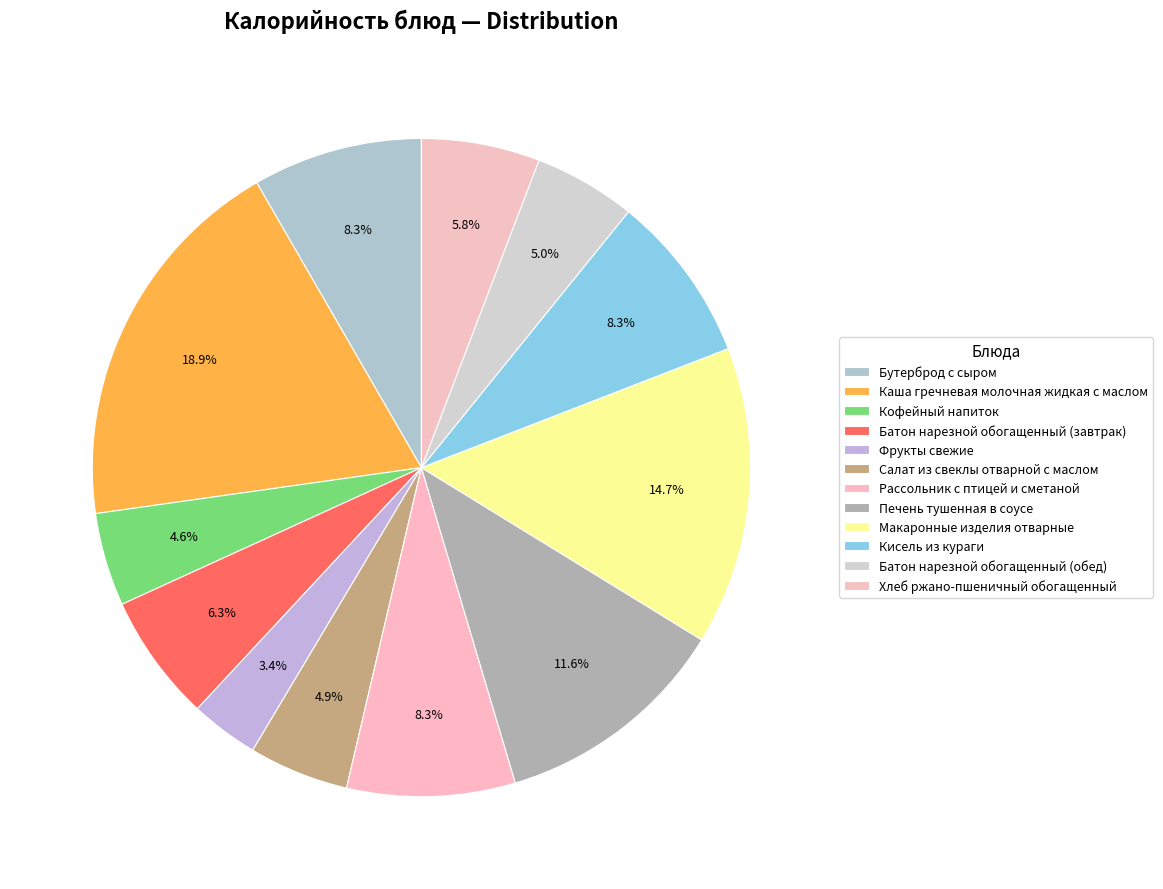

Approximately how many times larger is the value at Бутерброд с сыром compared to Макаронные изделия отварные?

0.6